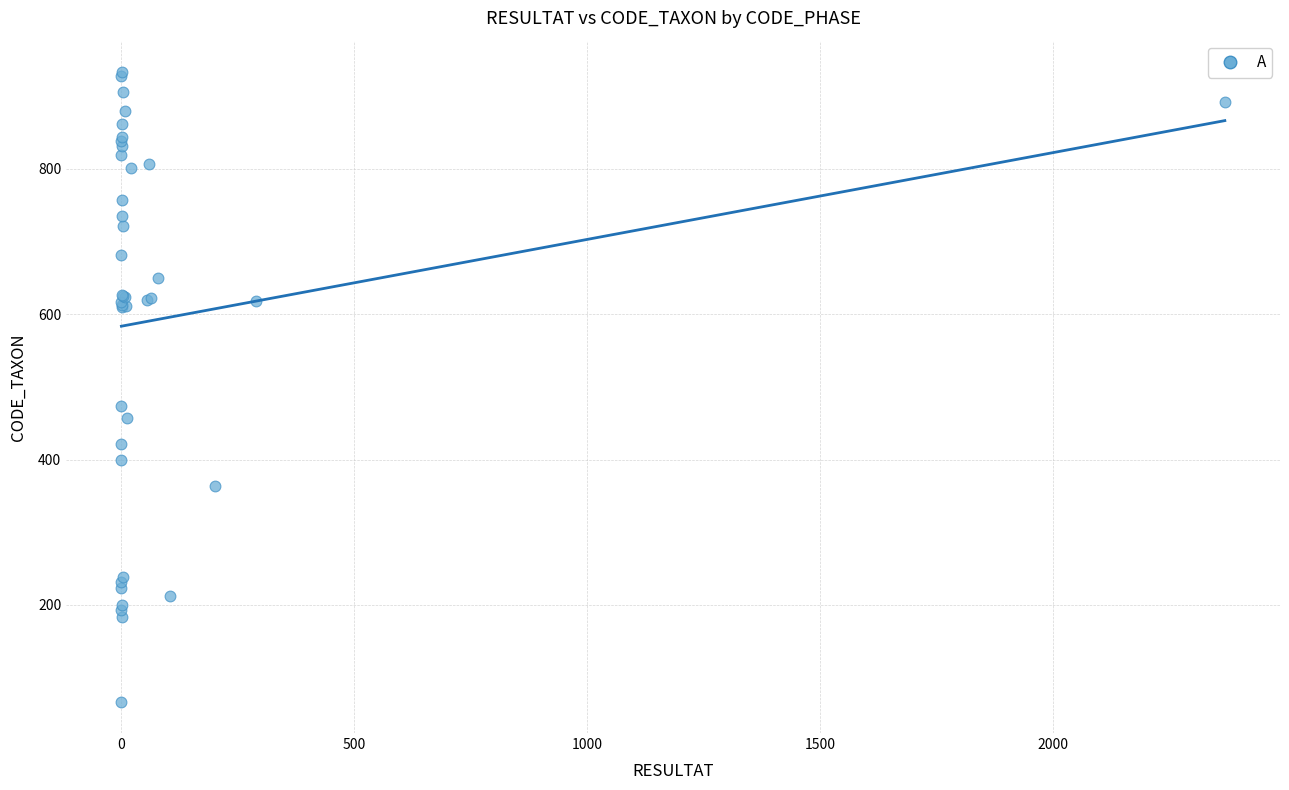

What Y value in the scatter plot is closest to 500?

474